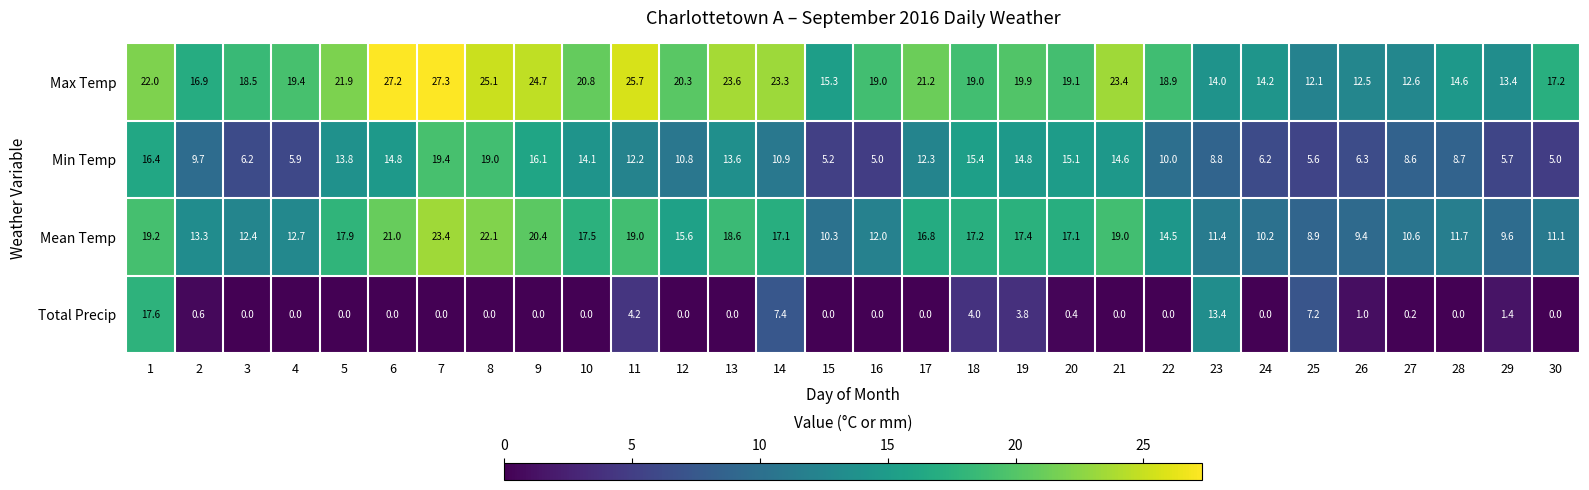

What is the difference between the highest and lowest values at 15?

15.3